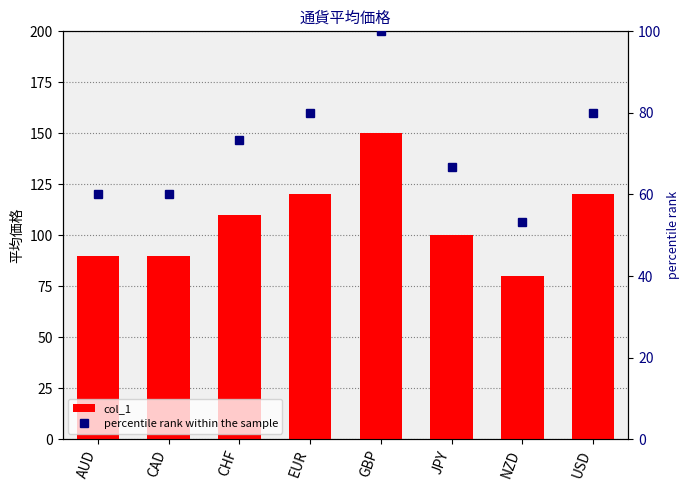

What is the average value of the col_1 series?

107.5